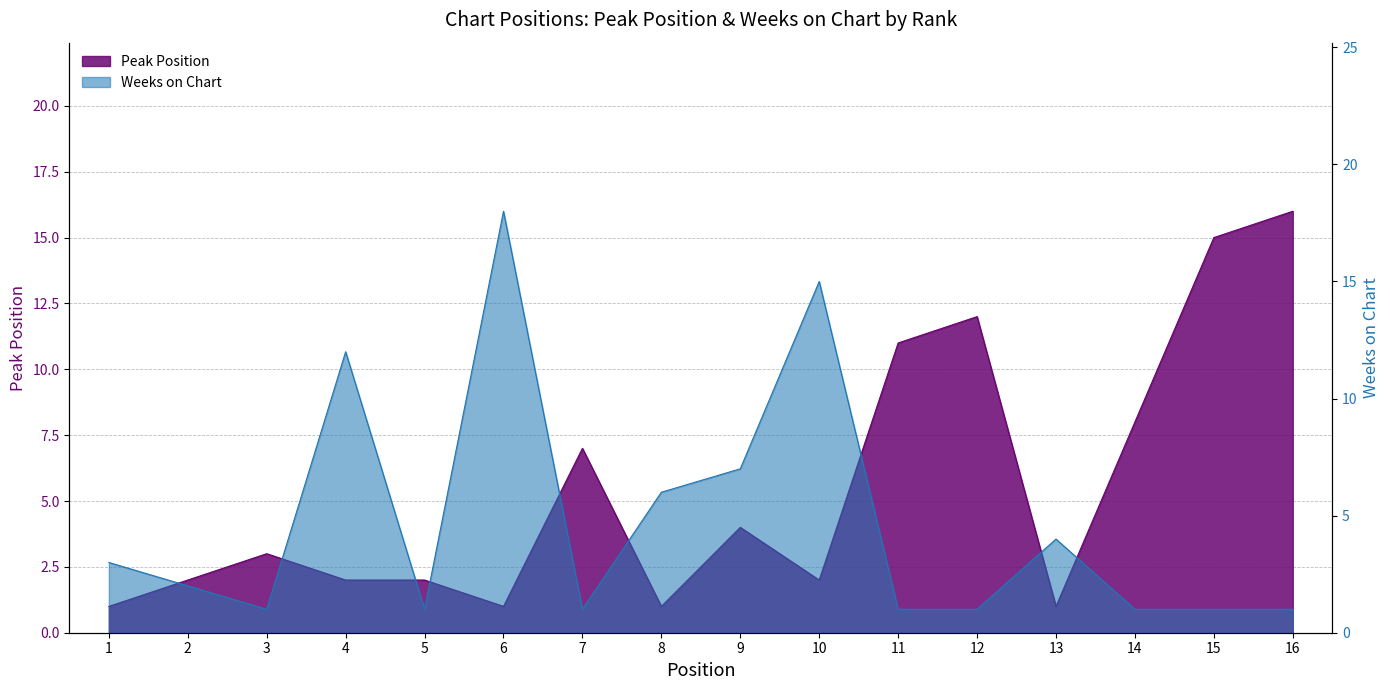

At 1, list the series in order from largest to smallest.

Weeks on Chart, Peak Position